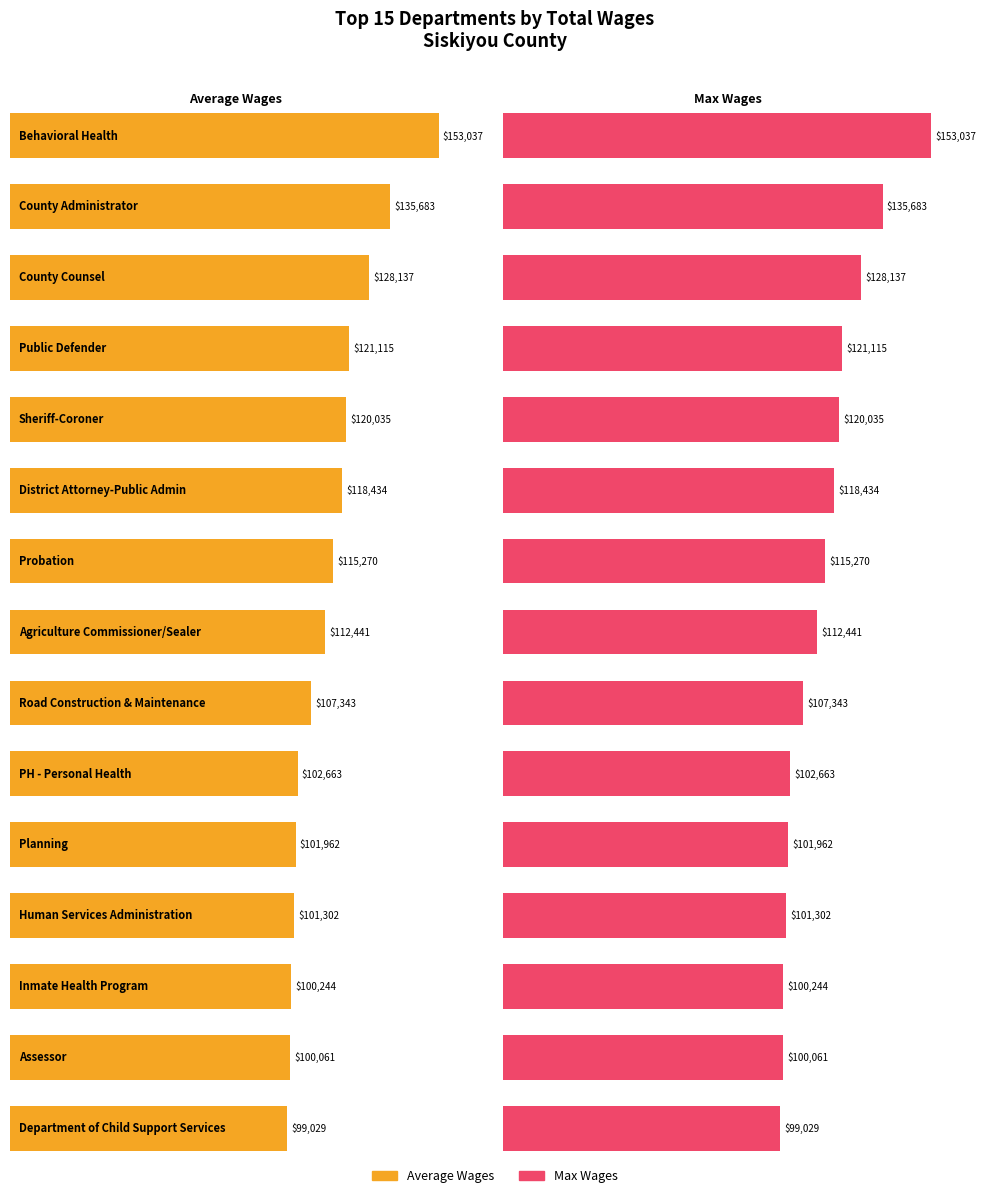

What is the label of the 9th bar from the right?

Probation